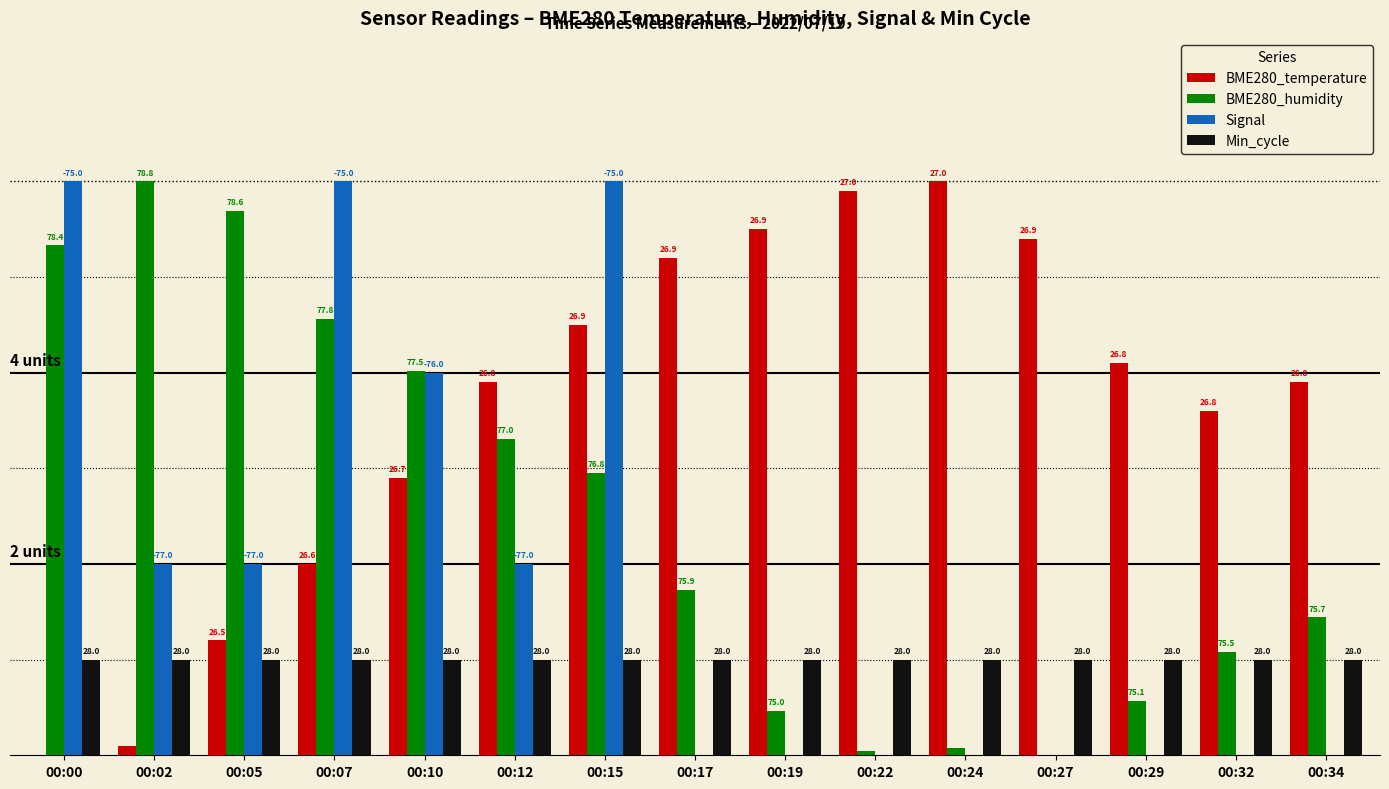

Reading left to right, list all the values displayed in this chart.

BME280_temperature: 00:00=0.0	00:02=0.1	00:05=1.2	00:07=2.0	00:10=2.9	00:12=3.9	00:15=4.5	00:17=5.2	00:19=5.5	00:22=5.9	00:24=6.0	00:27=5.4	00:29=4.1	00:32=3.6	00:34=3.9
BME280_humidity: 00:00=5.3	00:02=6.0	00:05=5.7	00:07=4.6	00:10=4.0	00:12=3.3	00:15=3.0	00:17=1.7	00:19=0.5	00:22=0.0	00:24=0.1	00:27=0.0	00:29=0.6	00:32=1.1	00:34=1.4
Signal: 00:00=6.0	00:02=2.0	00:05=2.0	00:07=6.0	00:10=4.0	00:12=2.0	00:15=6.0	00:17=0.0	00:19=0.0	00:22=0.0	00:24=0.0	00:27=0.0	00:29=0.0	00:32=0.0	00:34=0.0
Min_cycle: 00:00=1.0	00:02=1.0	00:05=1.0	00:07=1.0	00:10=1.0	00:12=1.0	00:15=1.0	00:17=1.0	00:19=1.0	00:22=1.0	00:24=1.0	00:27=1.0	00:29=1.0	00:32=1.0	00:34=1.0